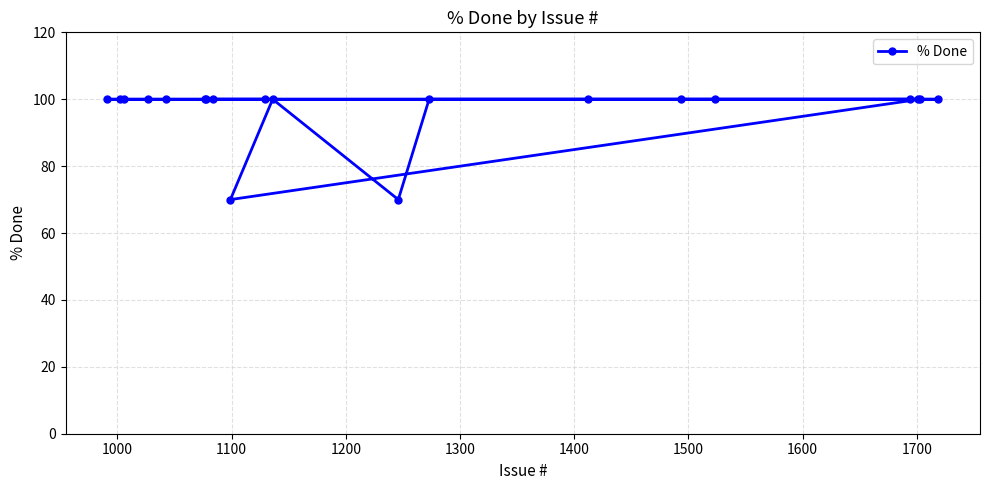

What is the maximum value shown in the chart?

100